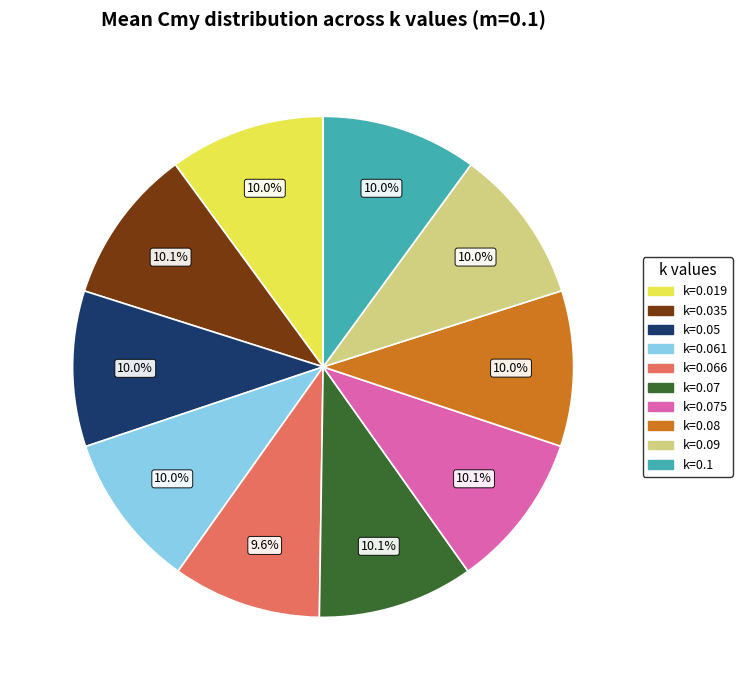

Is there any slice that represents more than half of the pie?

No